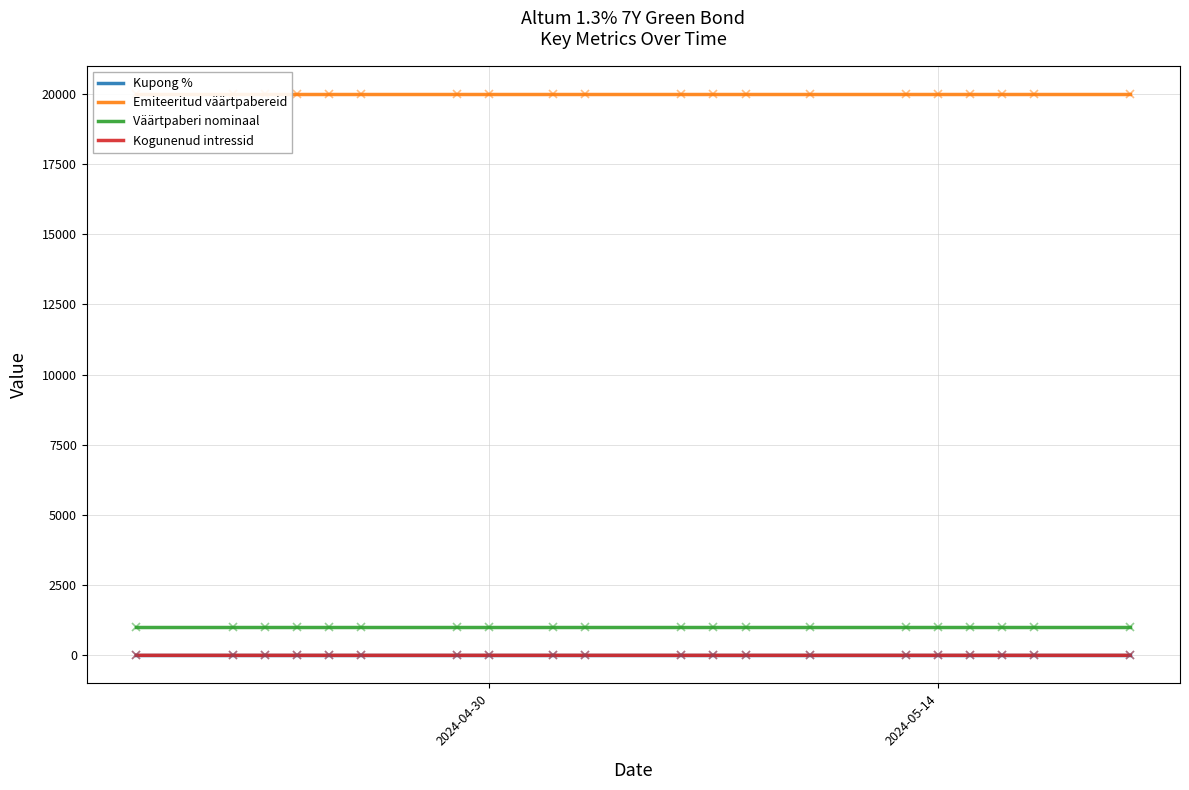

True or false: Väärtpaberi nominaal and Kupong % cross at least once.

False